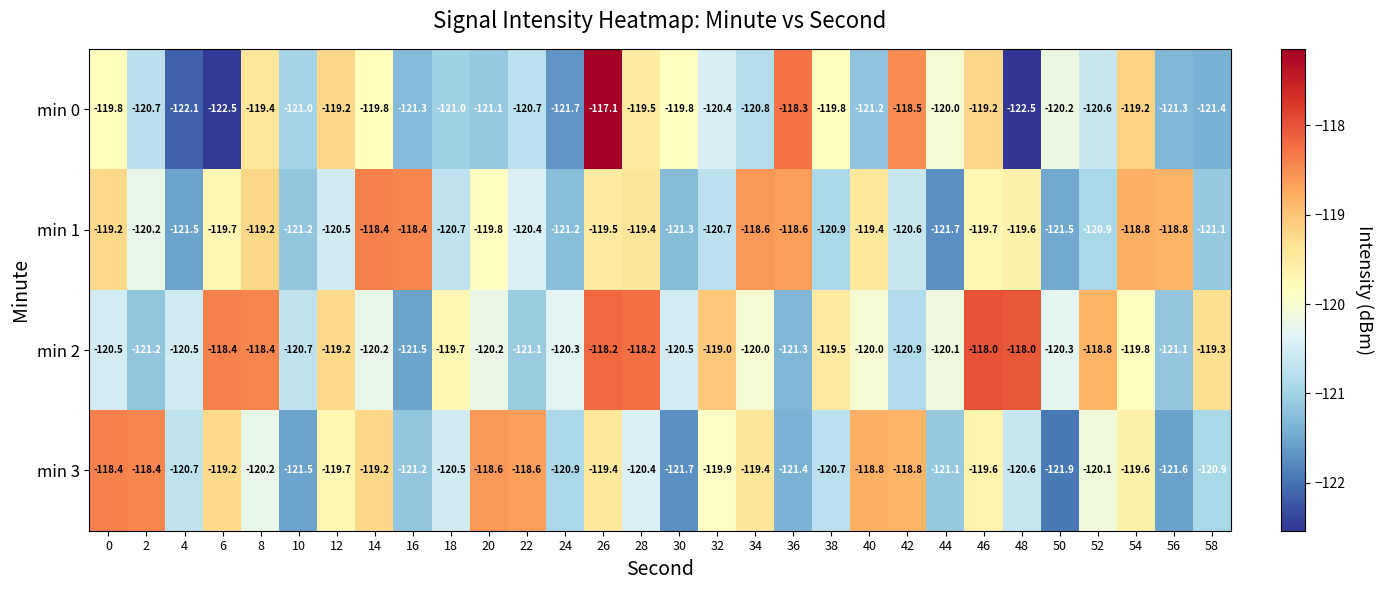

What is the total value across all series at 54?

-477.4